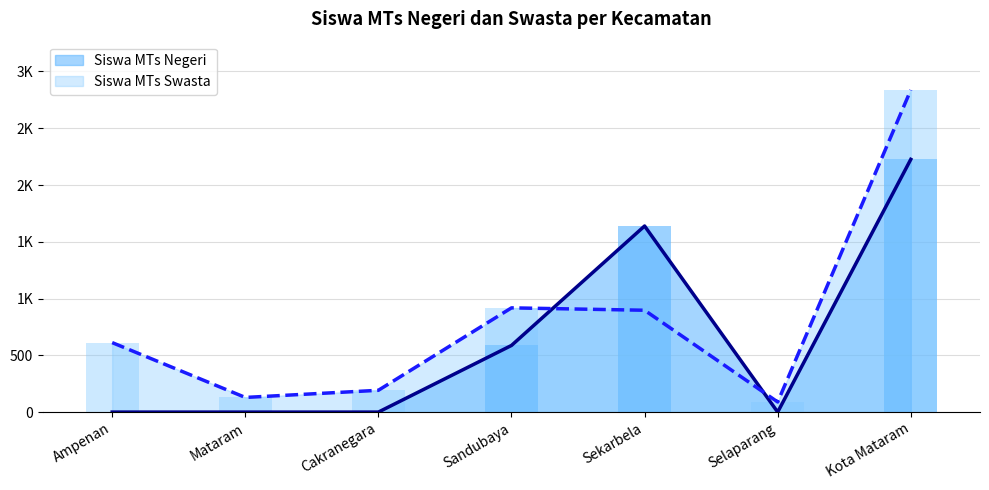

Are the bars horizontal?

No